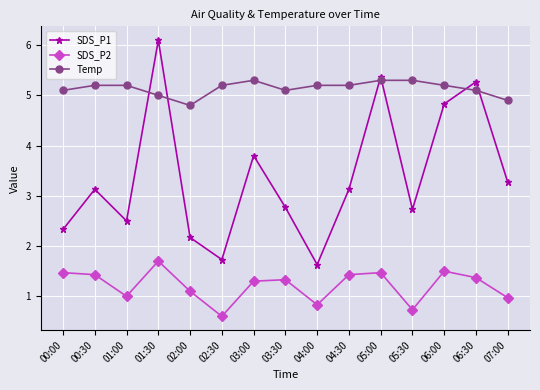

True or false: Temp has more than 0 interior local peaks.

True